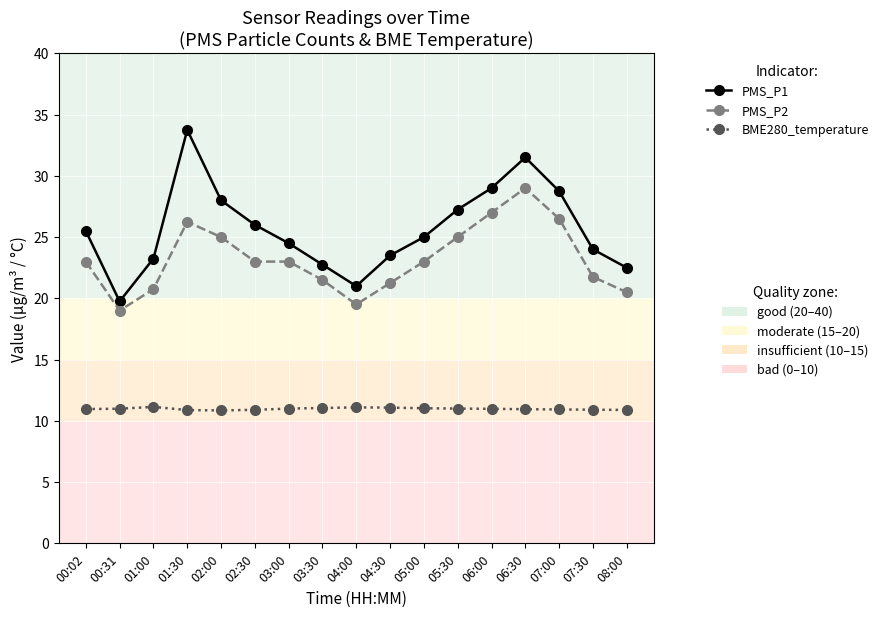

What is the total value across all series at 03:30?

55.3